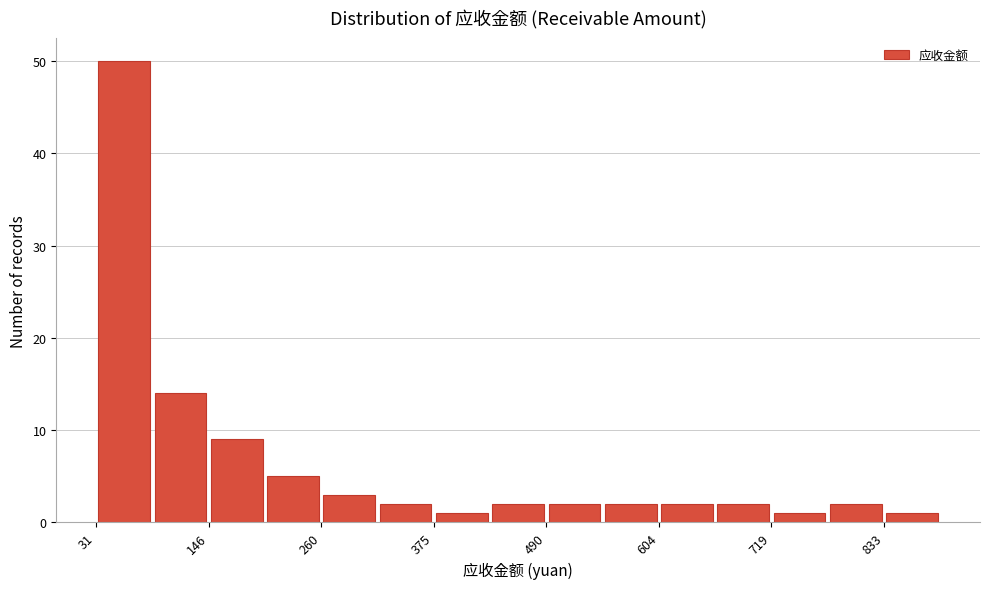

Read against the x-axis, roughly where is the centre of the tallest bar?

60